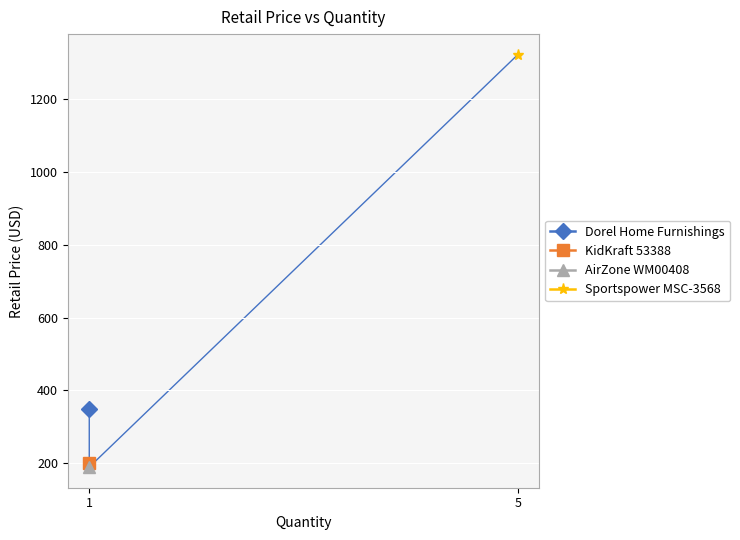

What is the greatest value displayed?

1322.5